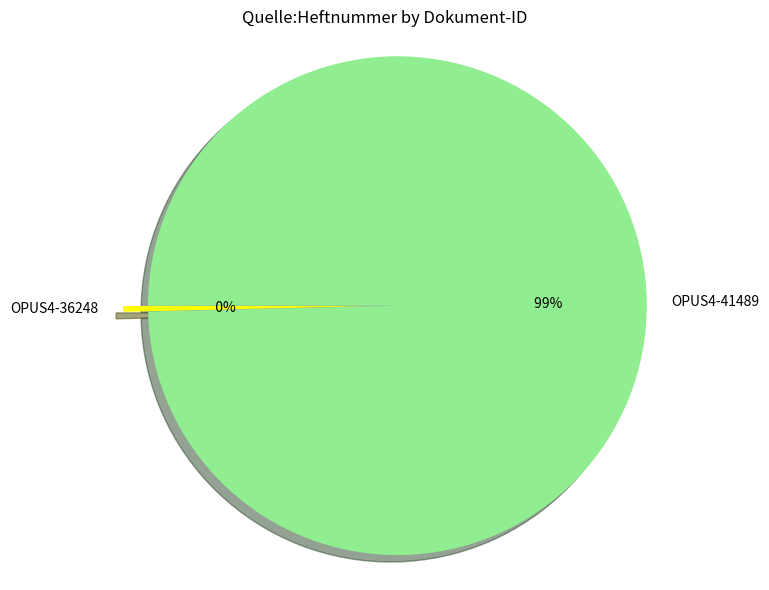

Which slice represents more than half of the pie?

OPUS4-41489